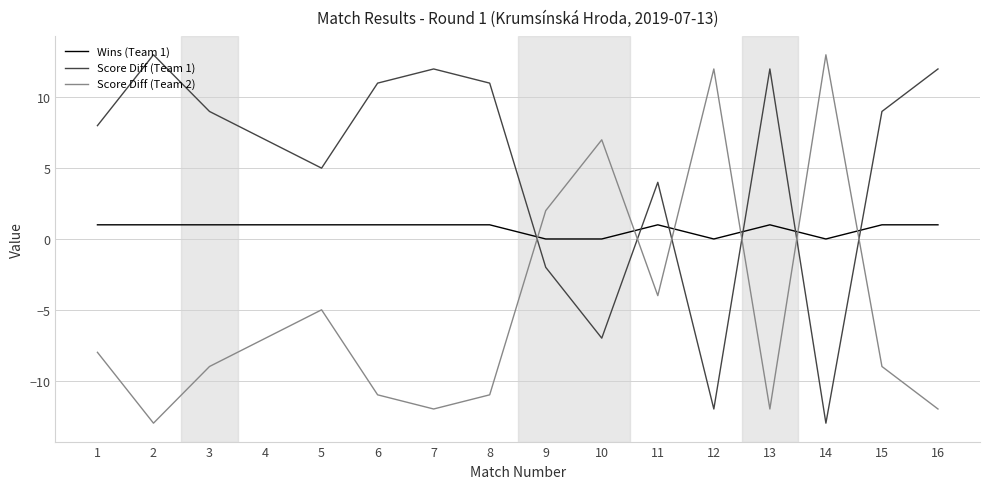

What is the sum of all Score Diff (Team 2) values?

-79